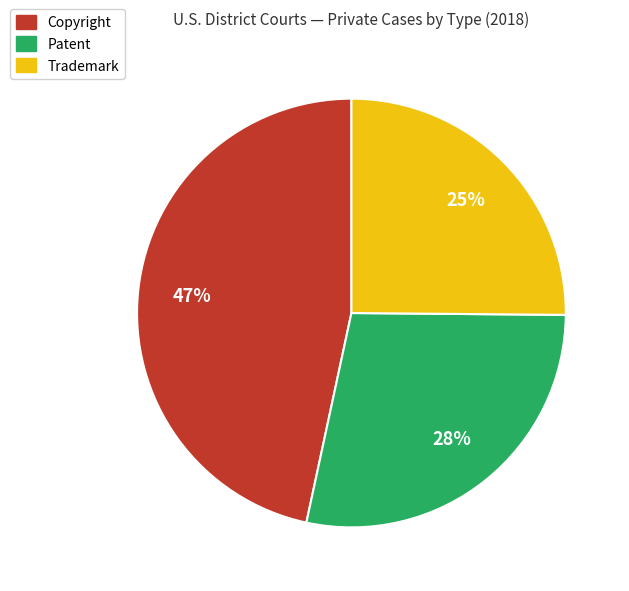

Is there any slice that represents more than half of the pie?

No